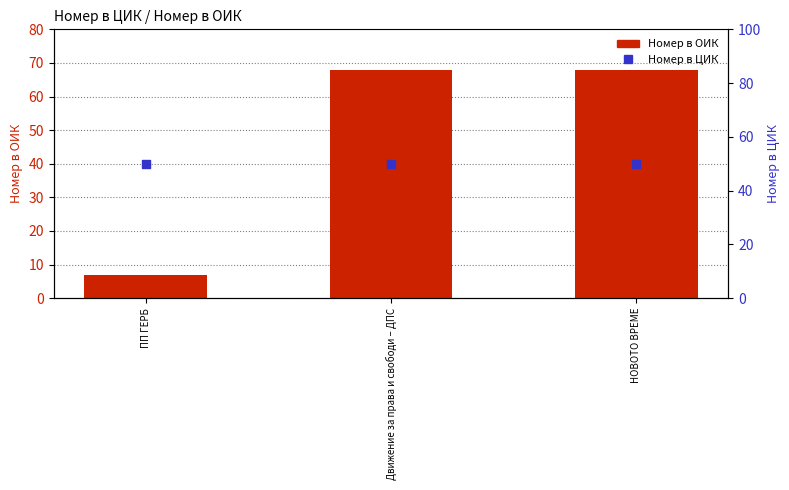

What is the total value across all series at Движение за права и свободи – ДПС?

118